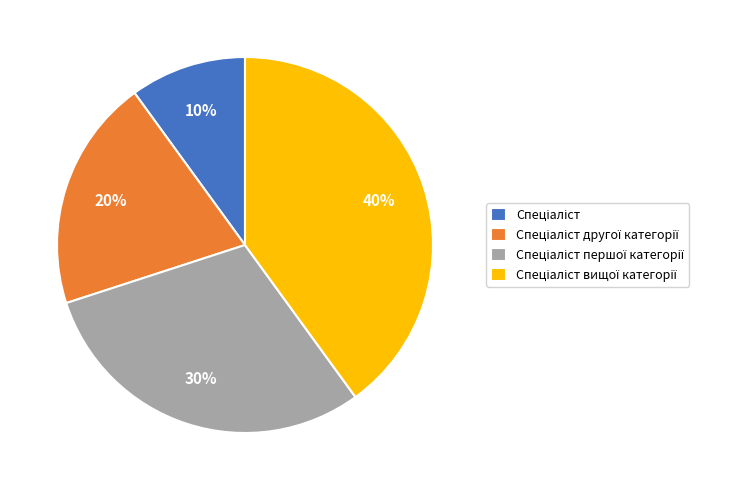

Is there any slice that represents more than half of the pie?

No